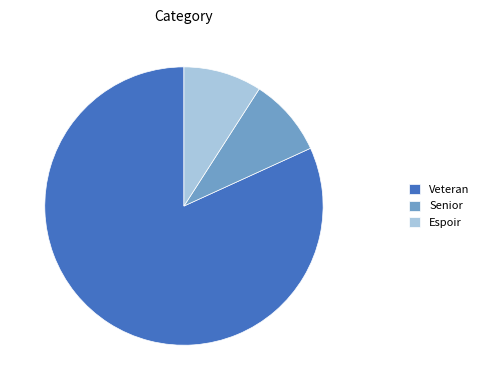

Is there a majority slice in this chart?

Yes